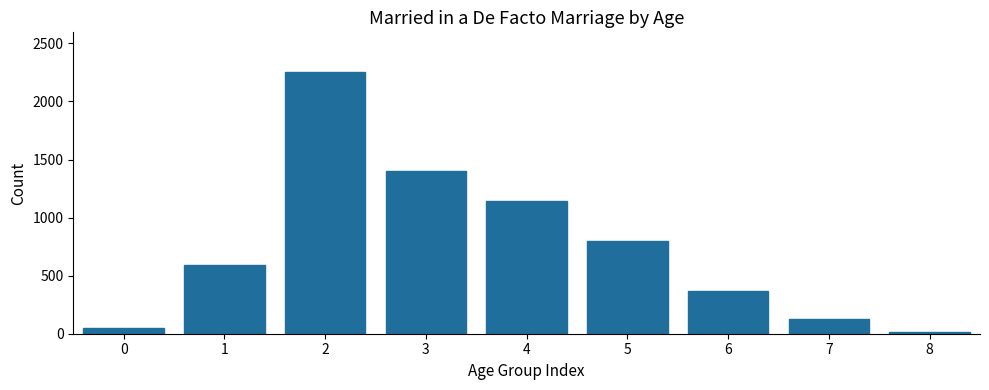

Reading left to right, list all the values displayed in this chart.

51	596	2257	1403	1143	802	372	128	14